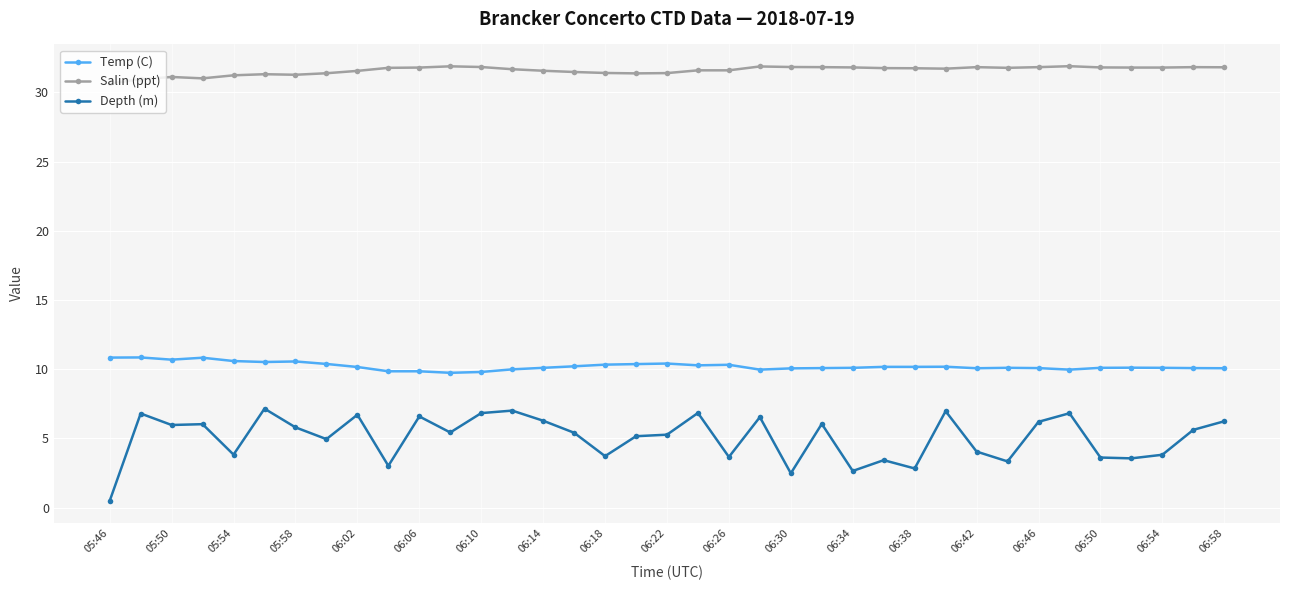

What is the greatest value displayed?

31.9